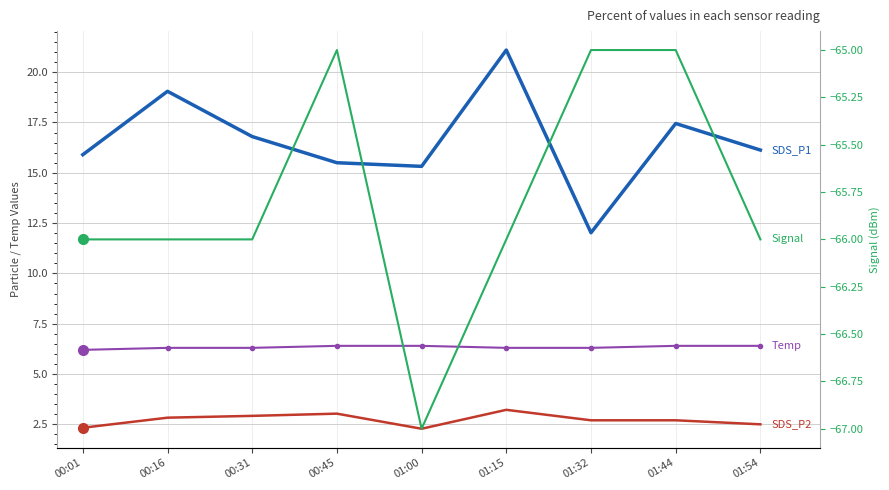

What is the label of the 2nd point from the right?

01:44